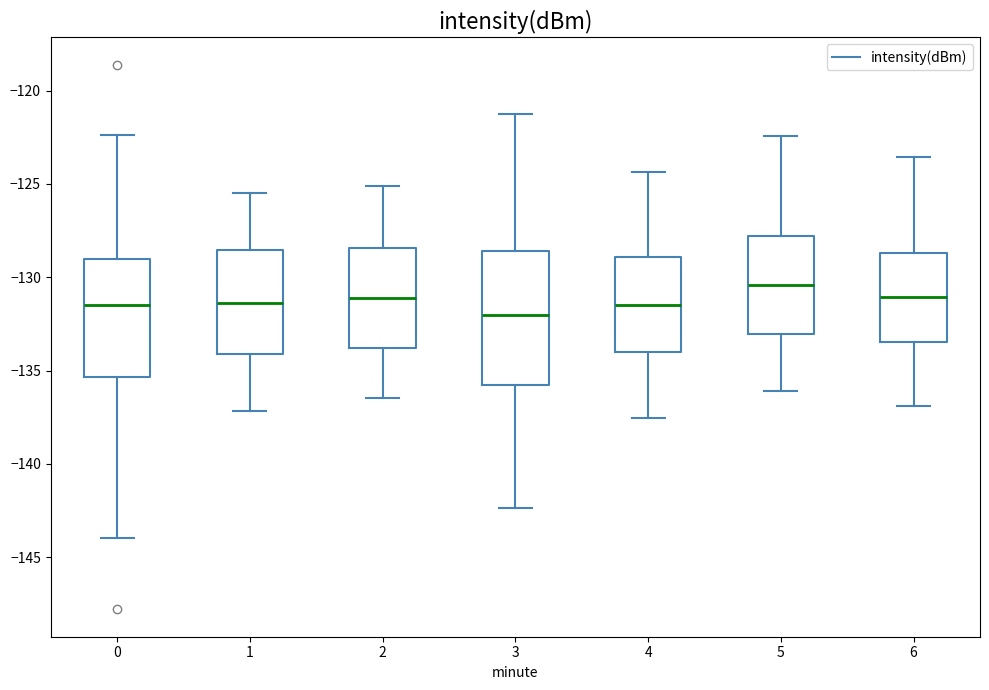

Which box is the tallest, from its lower edge to its upper edge?

3